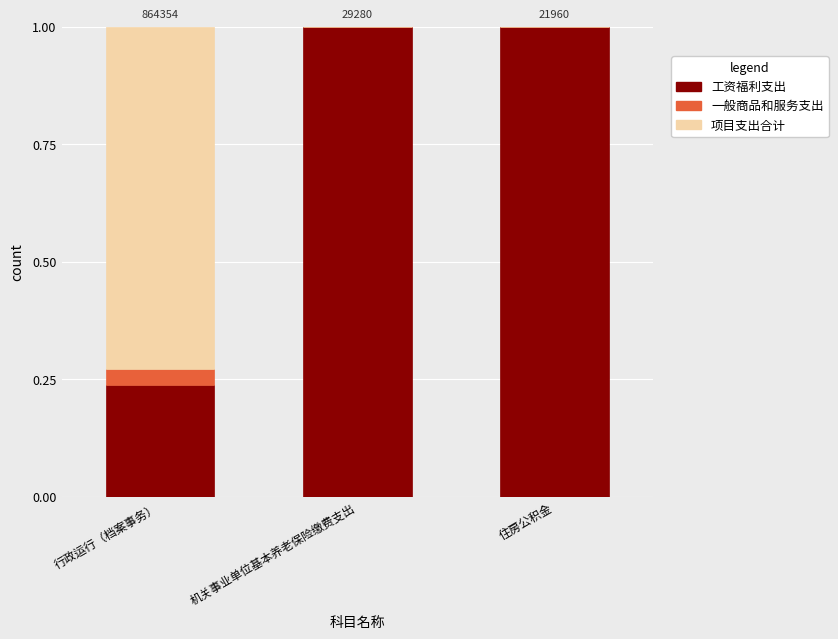

What is the maximum value for 工资福利支出?

1.0